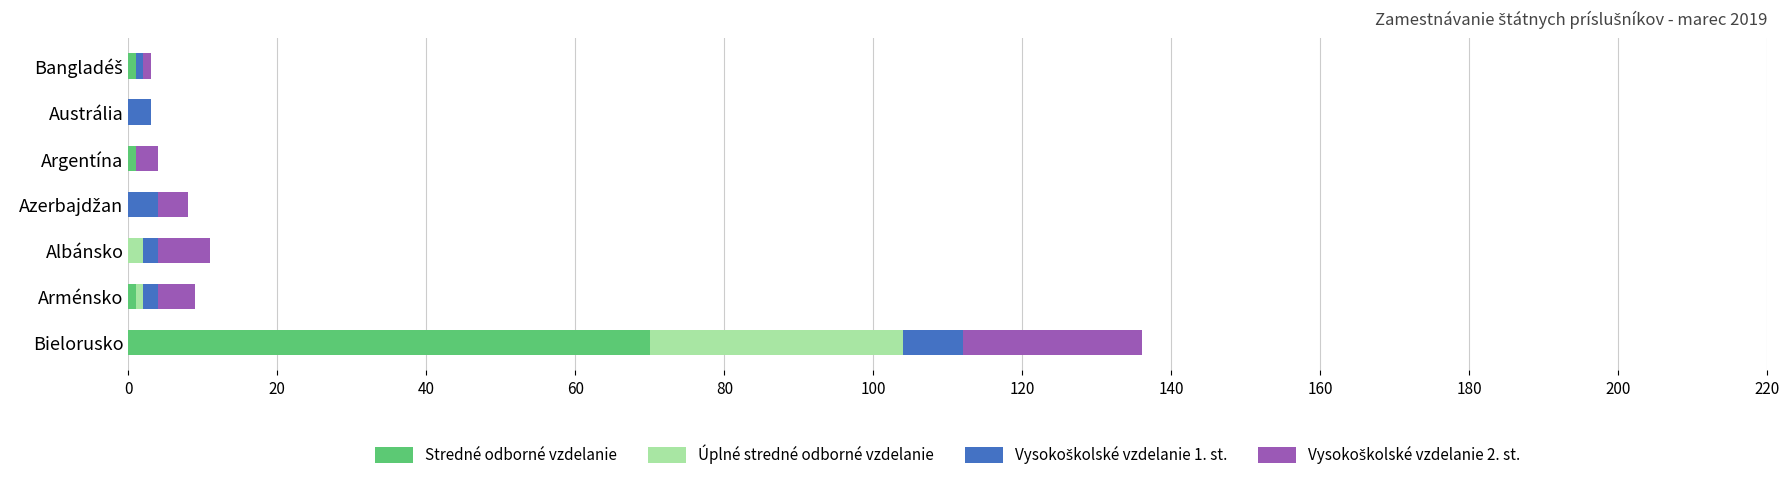

How many series are shown in this chart?

4